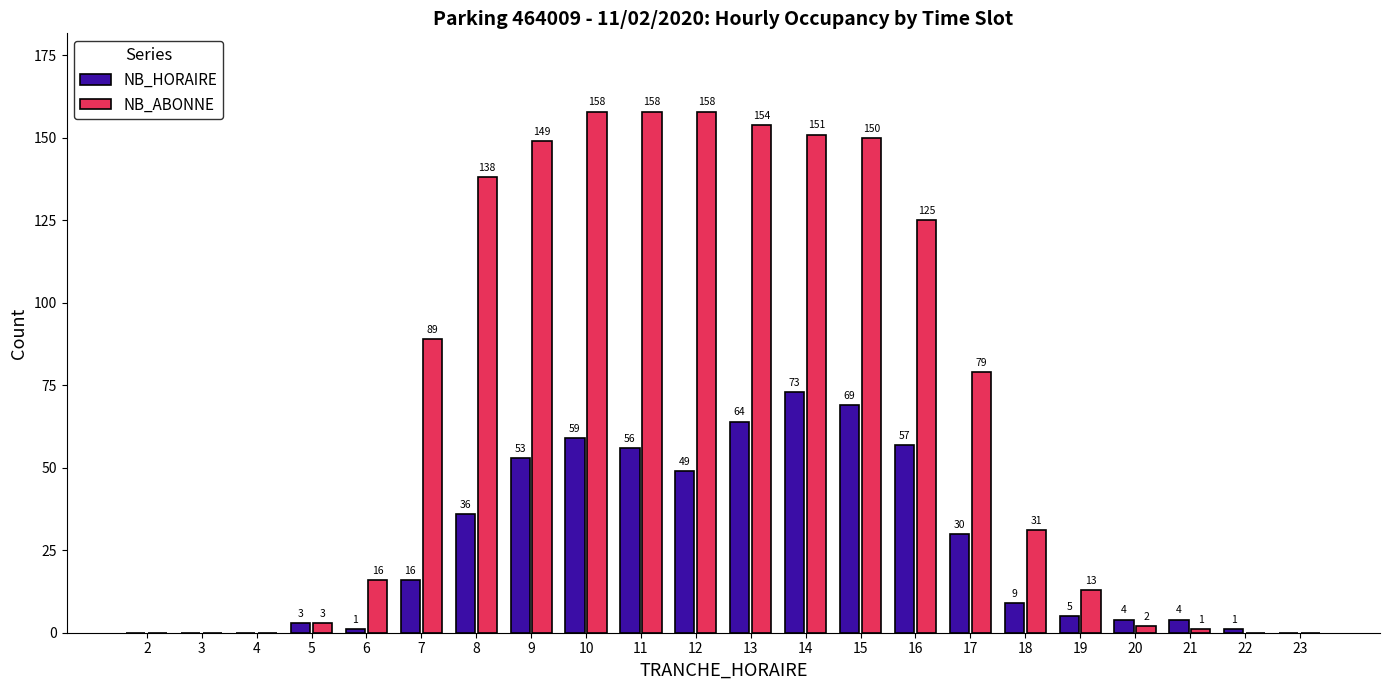

What is the sum of all NB_HORAIRE values?

589